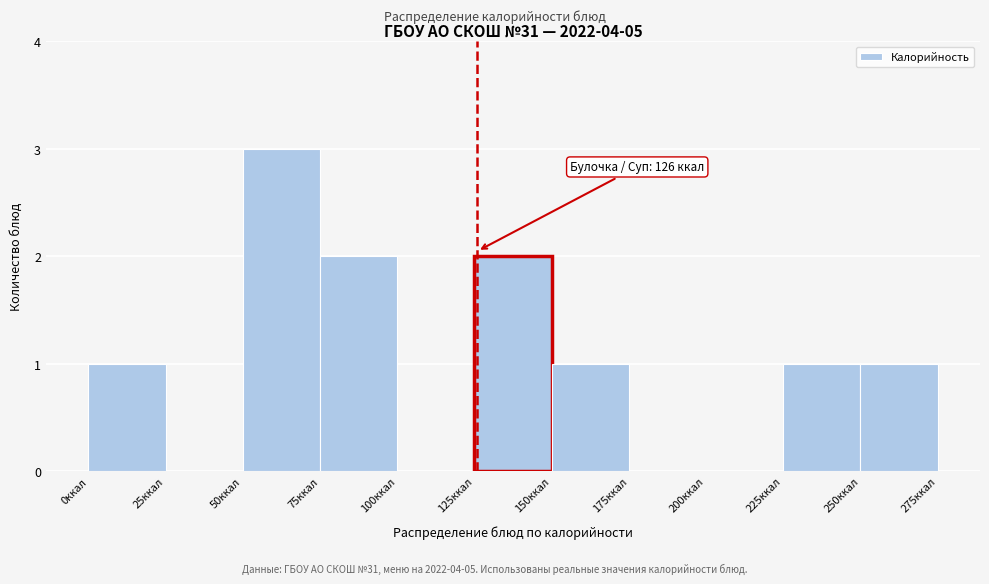

Which range on the x-axis has the tallest bar?

50 to 75